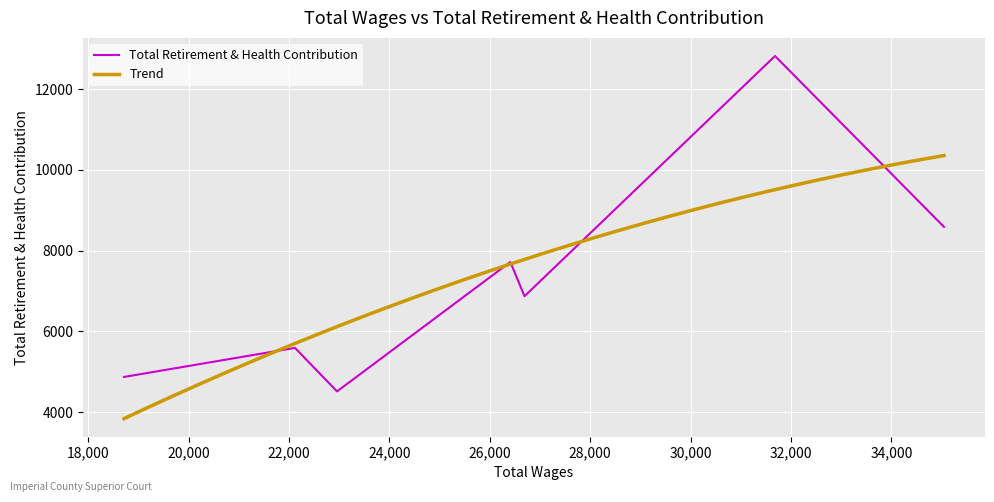

What is the difference between the maximum and minimum values?

8307